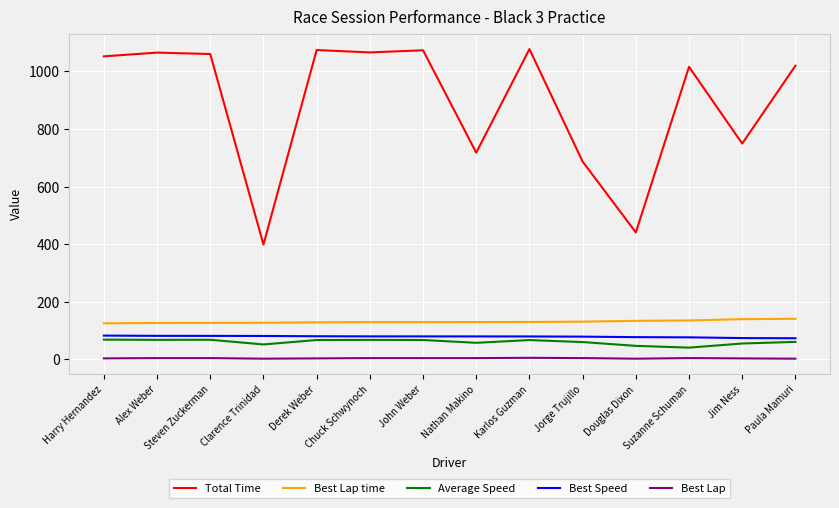

Does the chart have visible grid lines?

Yes